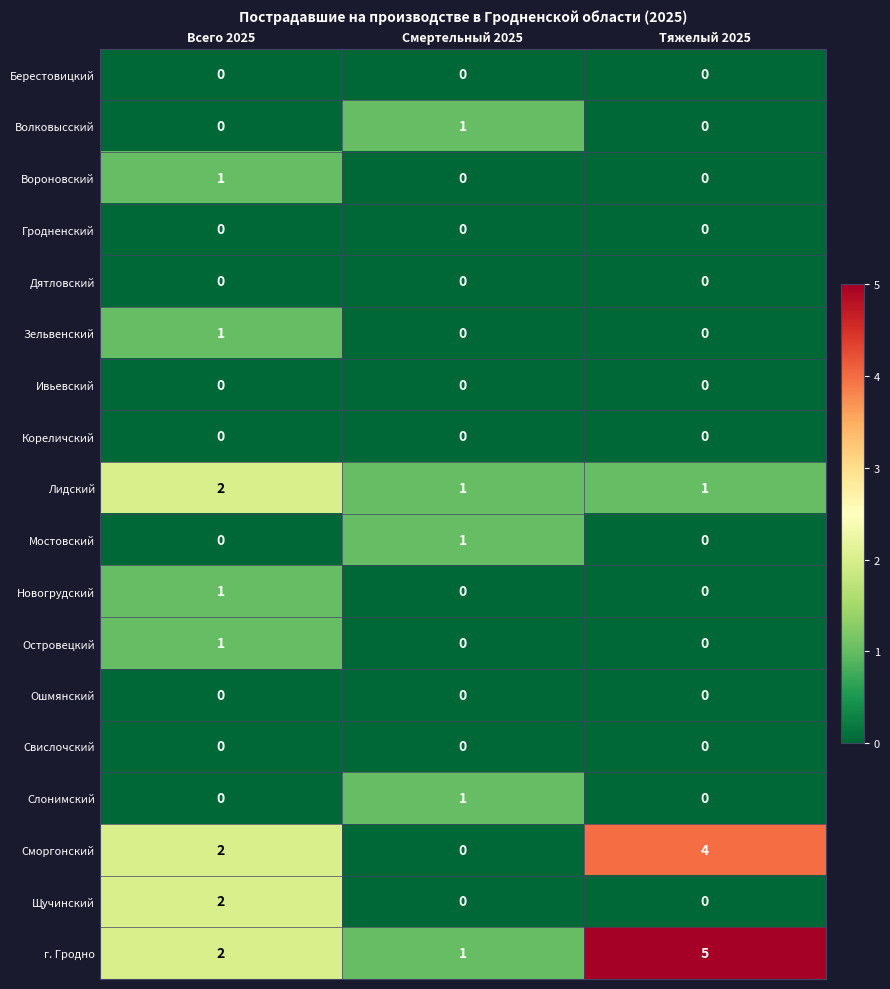

What is the greatest value displayed?

5